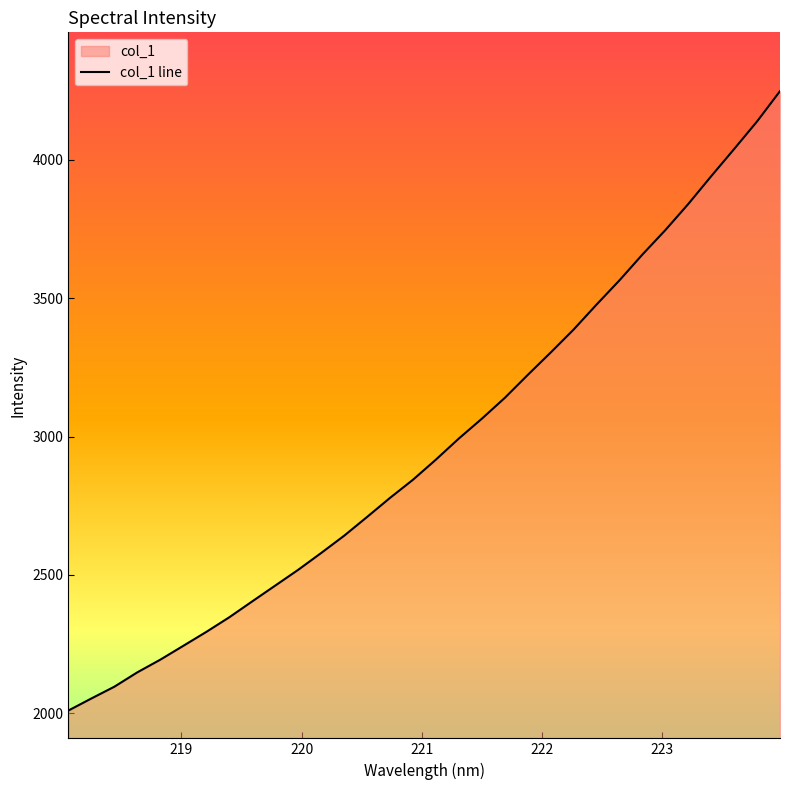

What is the greatest value displayed?

4247.4